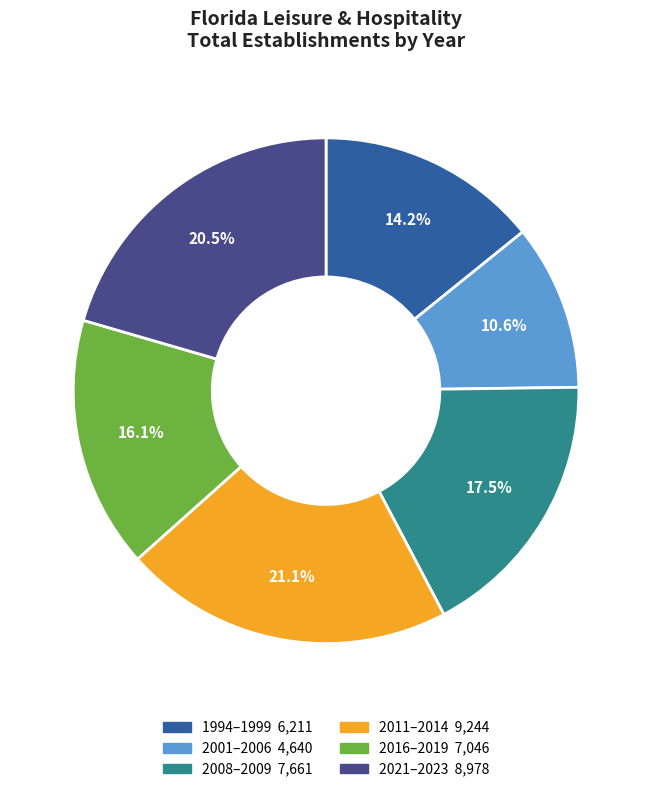

Is there any slice that represents more than half of the pie?

No